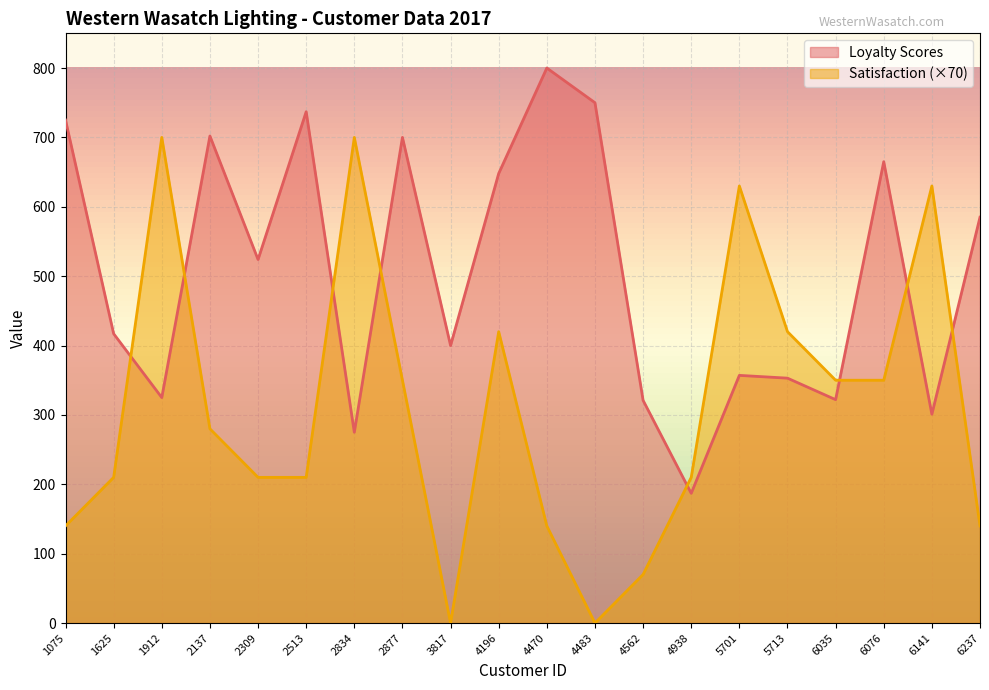

At which category does the chart reach its minimum across all series?

3817